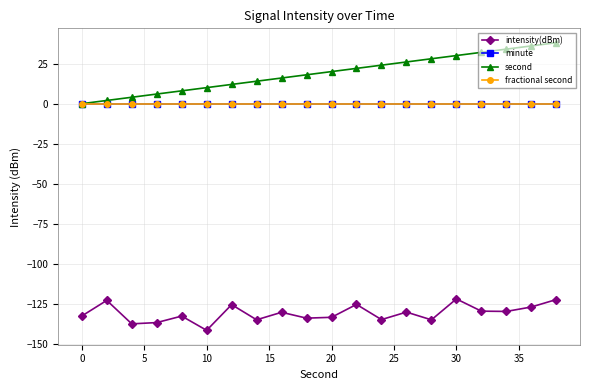

Is this an area chart (filled region under the line)?

No